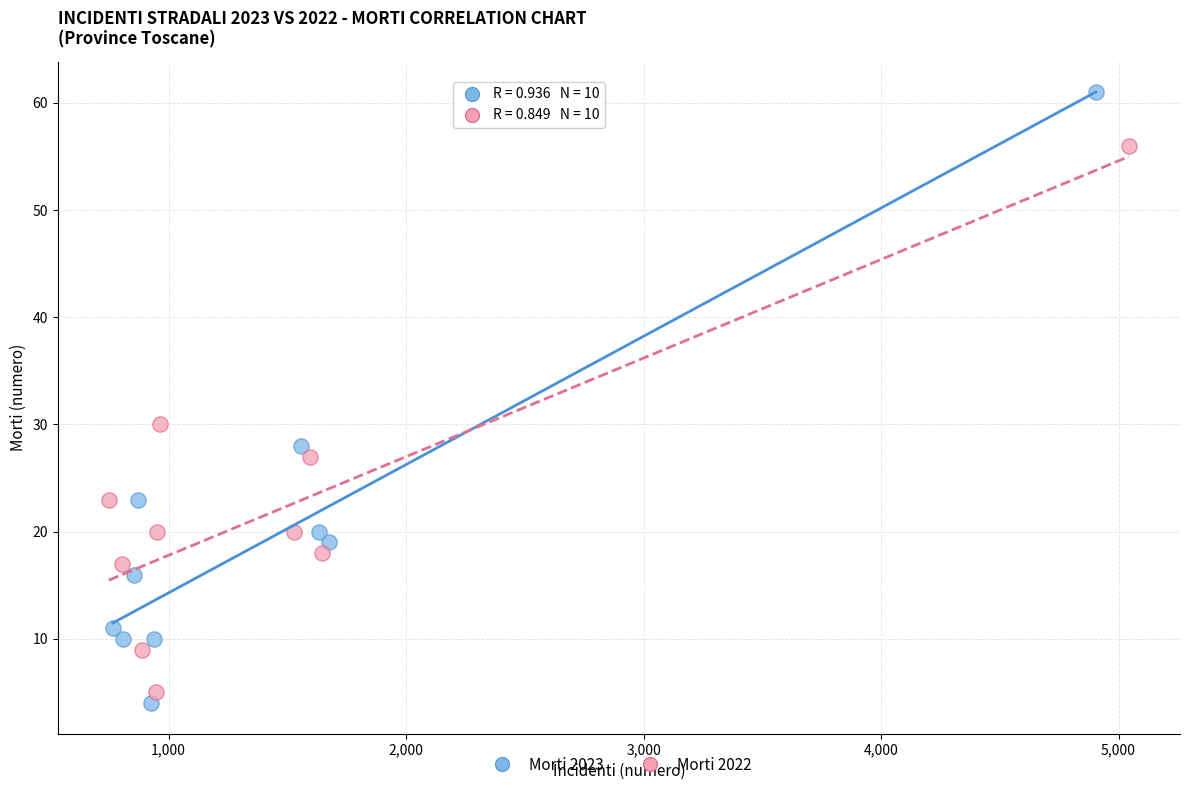

Which series reaches the maximum Y coordinate?

Morti 2023